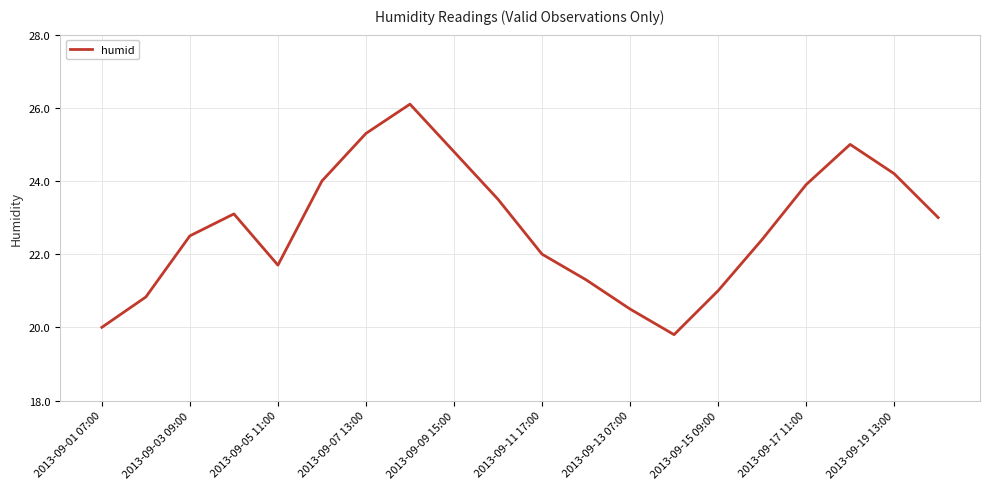

What is the maximum value shown in the chart?

26.1